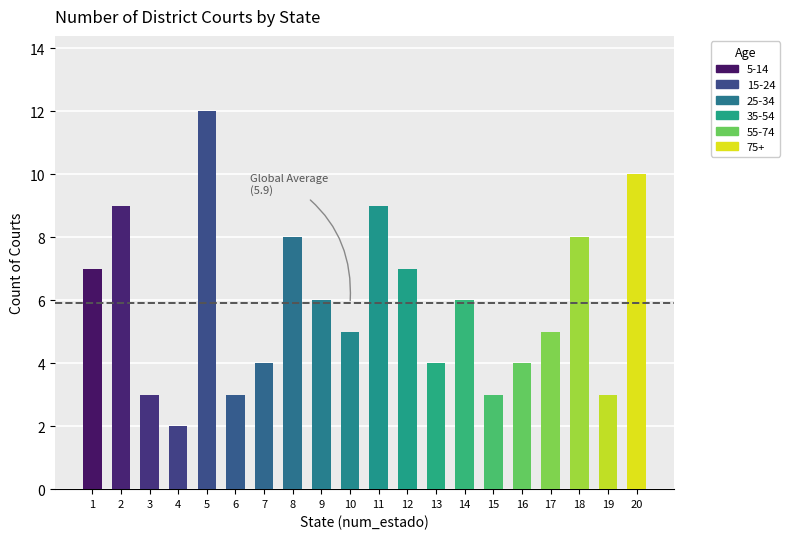

What is the value of the 8th bar from the left?

8